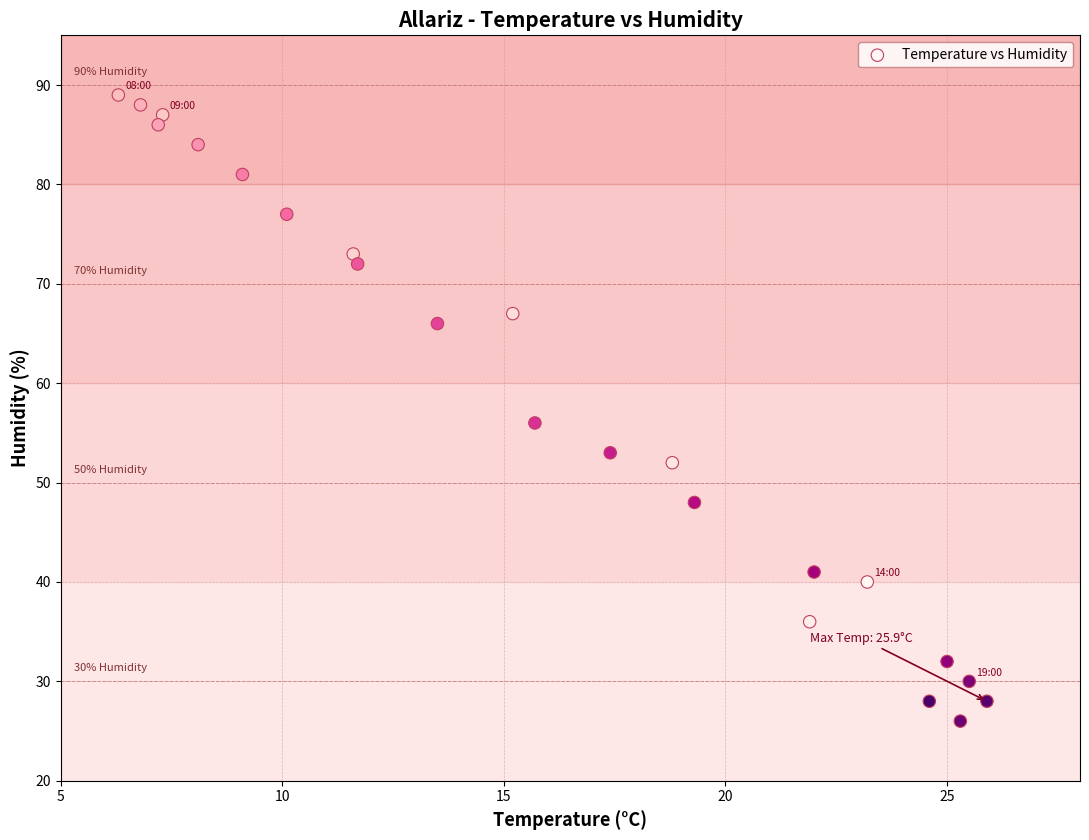

What Y value in the scatter plot is closest to 57?

56